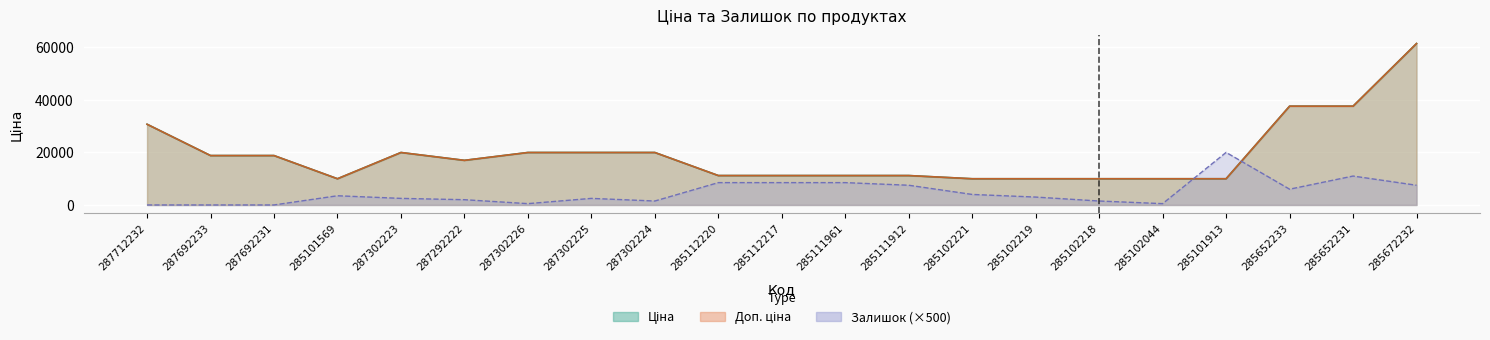

True or false: Ціна has a value of 18796.8 at 287692233.

True